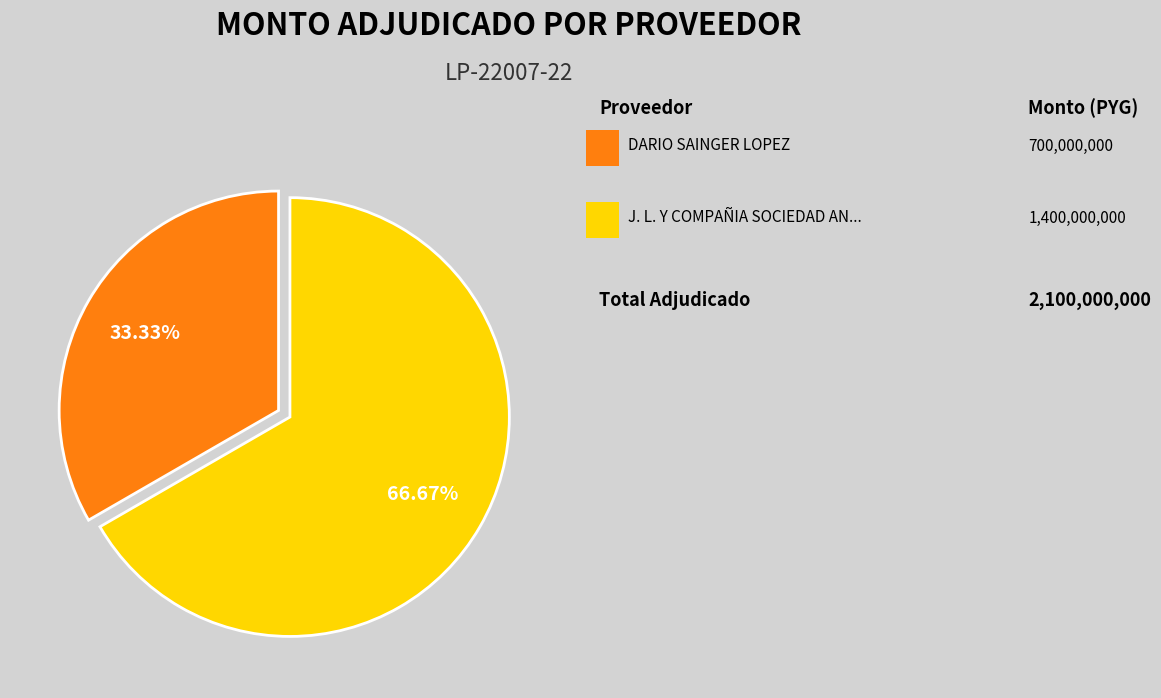

Is there a majority slice in this chart?

Yes